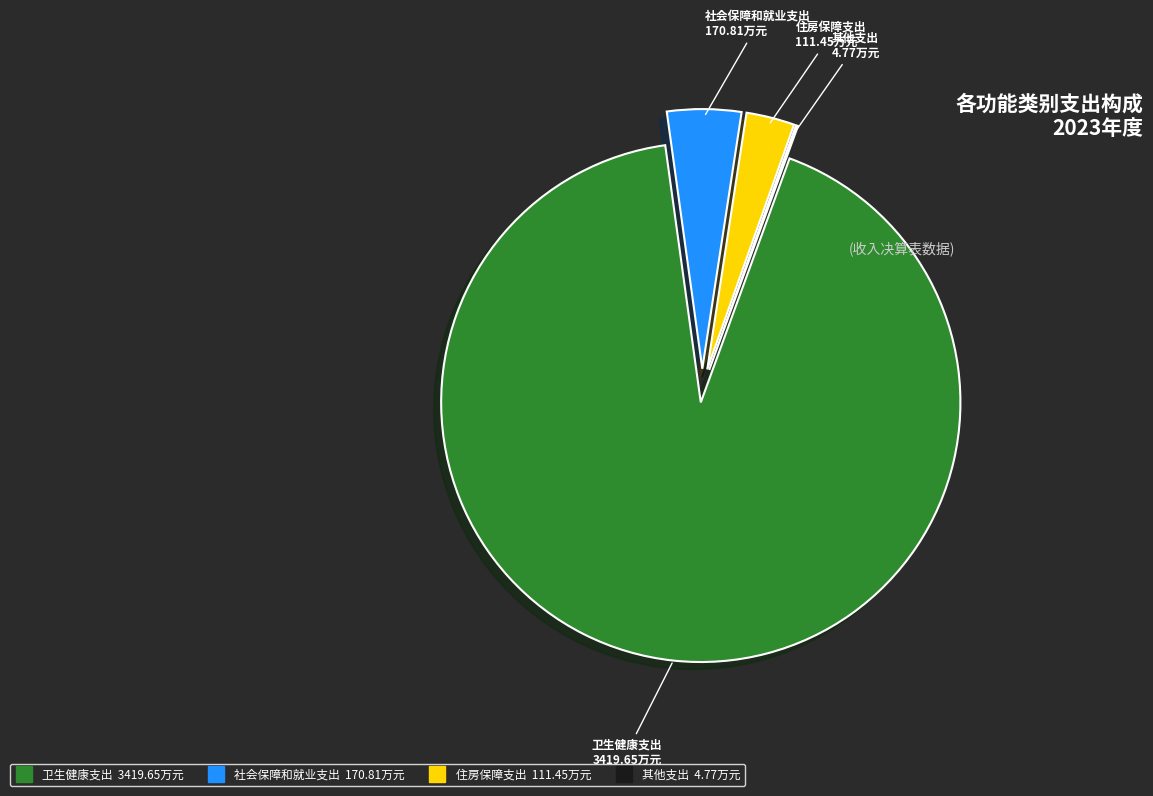

Do 卫生健康支出 and 社会保障和就业支出 together represent more than half of the pie?

Yes